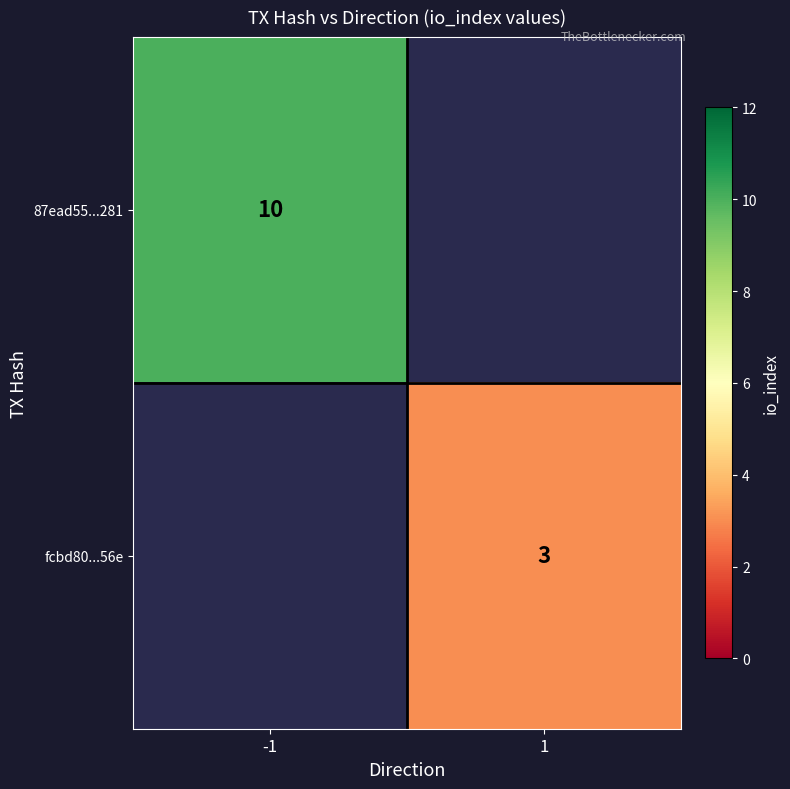

Is it true that fcbd80...56e equals 3 at 1?

True